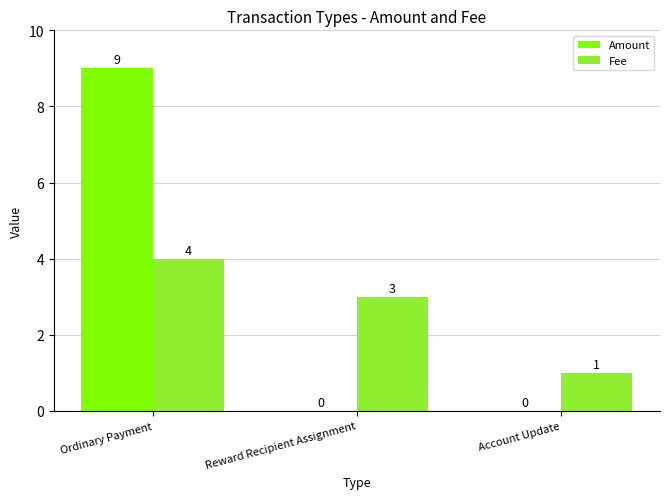

Count the number of categories in the chart.

3